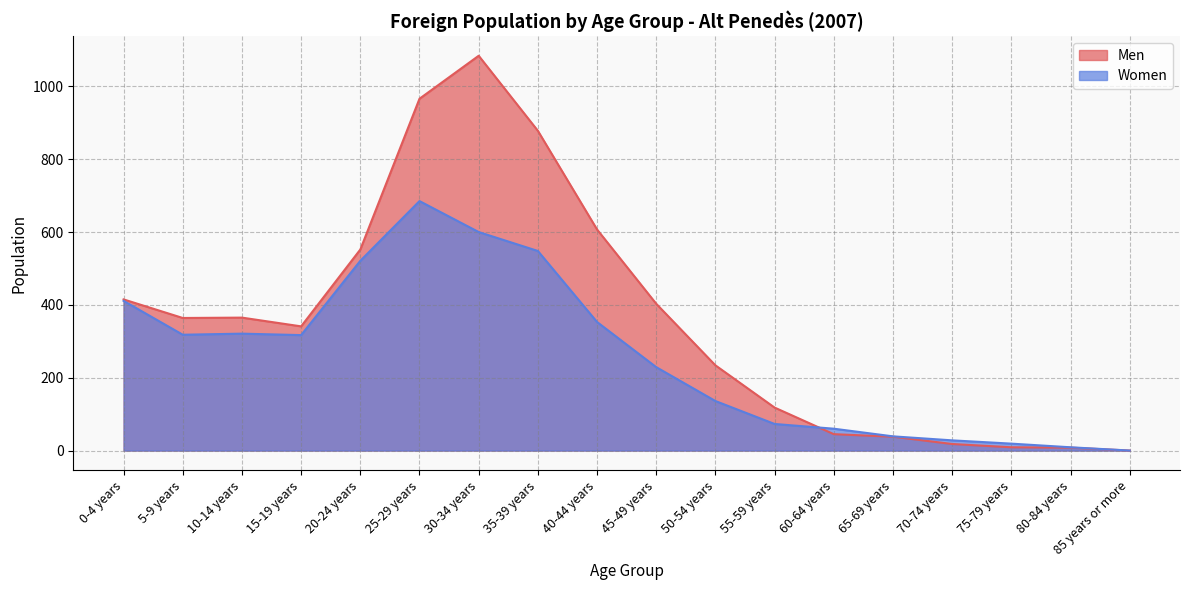

Is it true that Women equals 218 at 5-9 years?

False